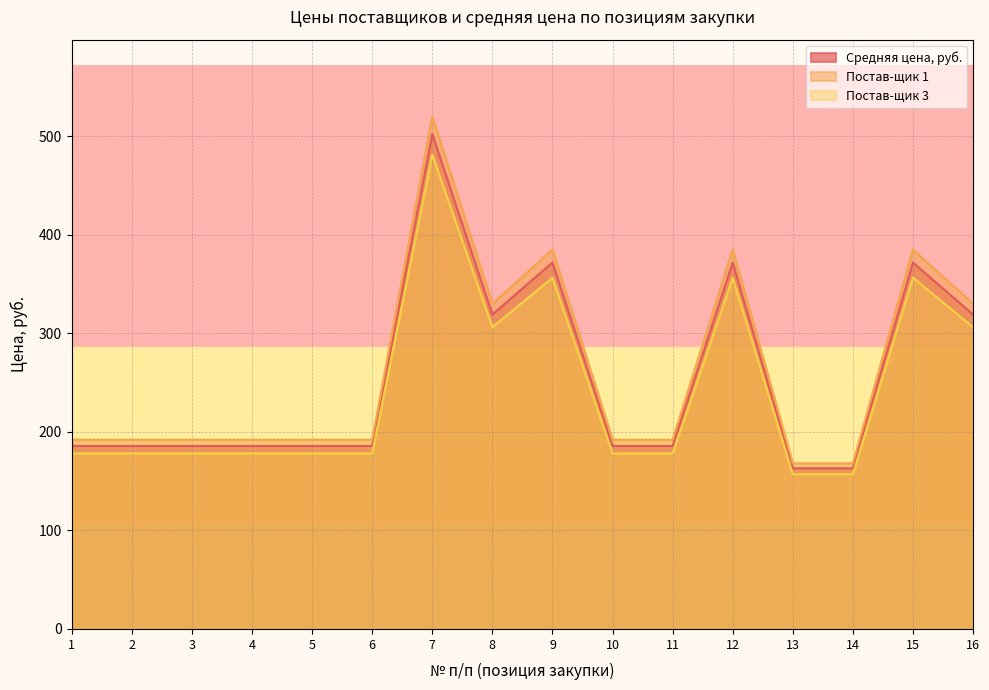

Reading right to left, extract all data points from this chart.

Средняя цена, руб.: 319.1	371.8	163.0	163.0	371.8	185.7	185.7	371.8	319.1	502.1	185.7	185.7	185.7	185.7	185.7	185.7
Постав-щик 1: 330.0	385.0	168.0	168.0	385.0	192.0	192.0	385.0	330.0	520.0	192.0	192.0	192.0	192.0	192.0	192.0
Постав-щик 3: 306.2	356.4	157.1	157.1	356.4	178.2	178.2	356.4	306.2	481.2	178.2	178.2	178.2	178.2	178.2	178.2